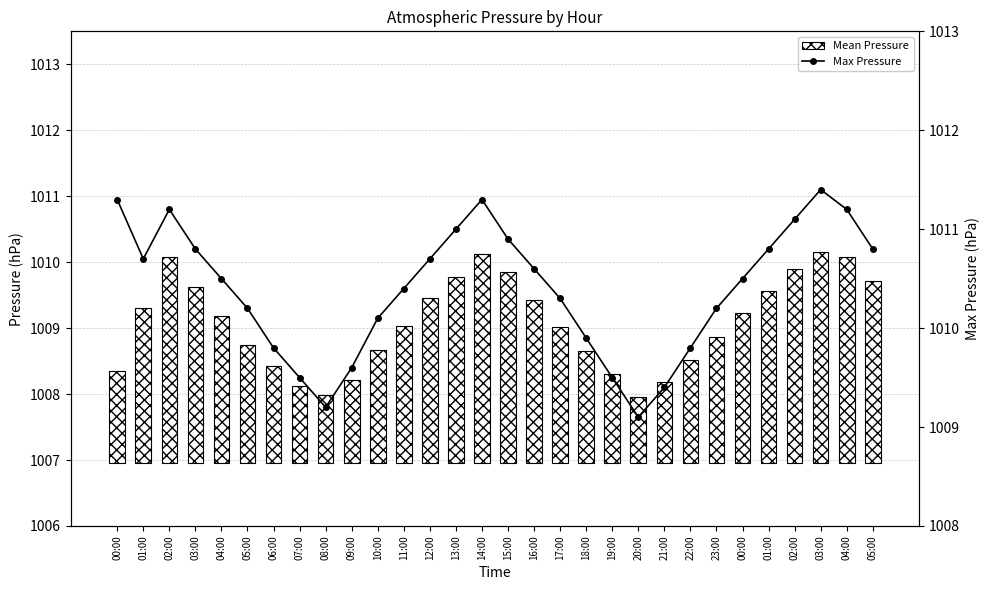

What is the sum of the Max Pressure values at 05:00 and 23:00?

2021.0